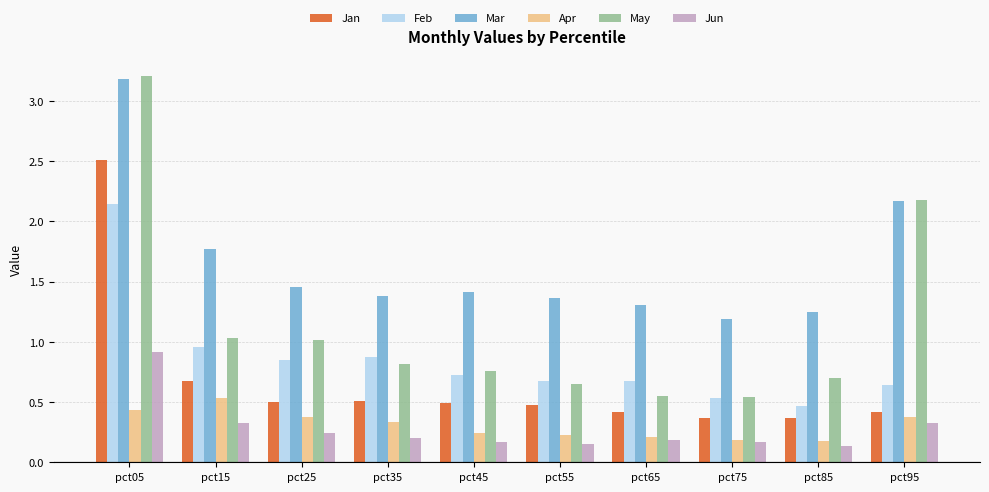

Which series has the largest range (max minus min)?

May